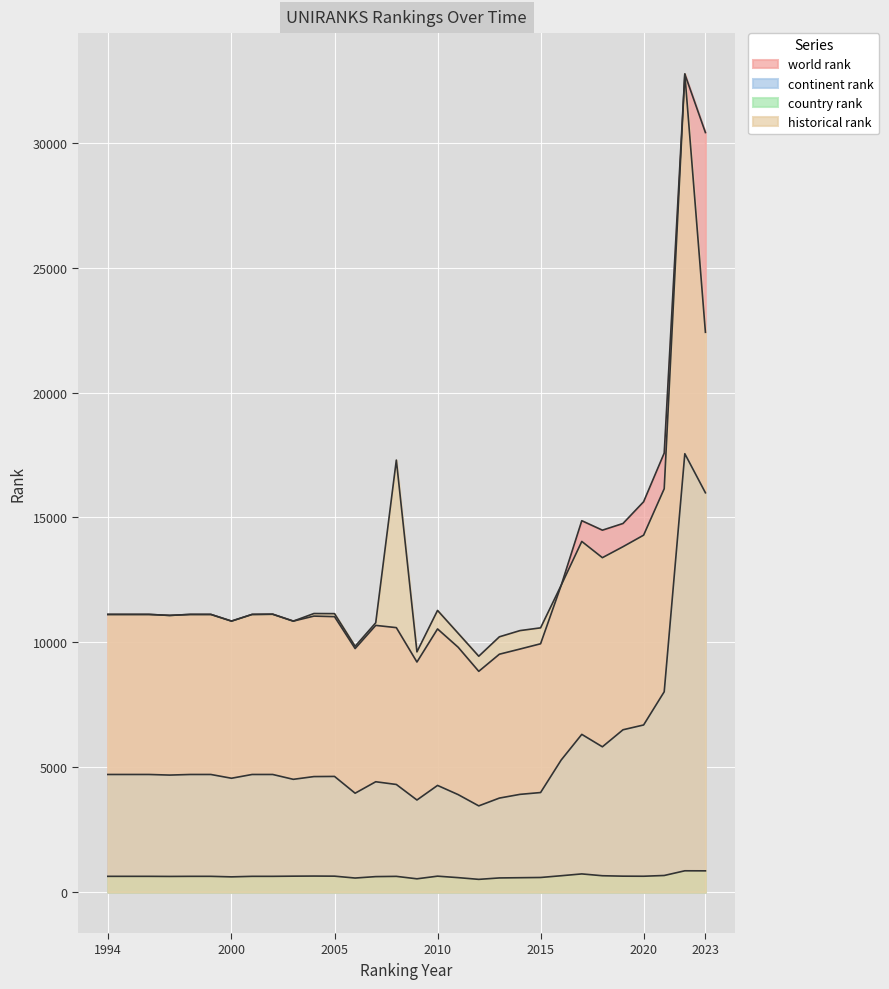

The world rank series shows 3224.3 at 2016. True or false?

False